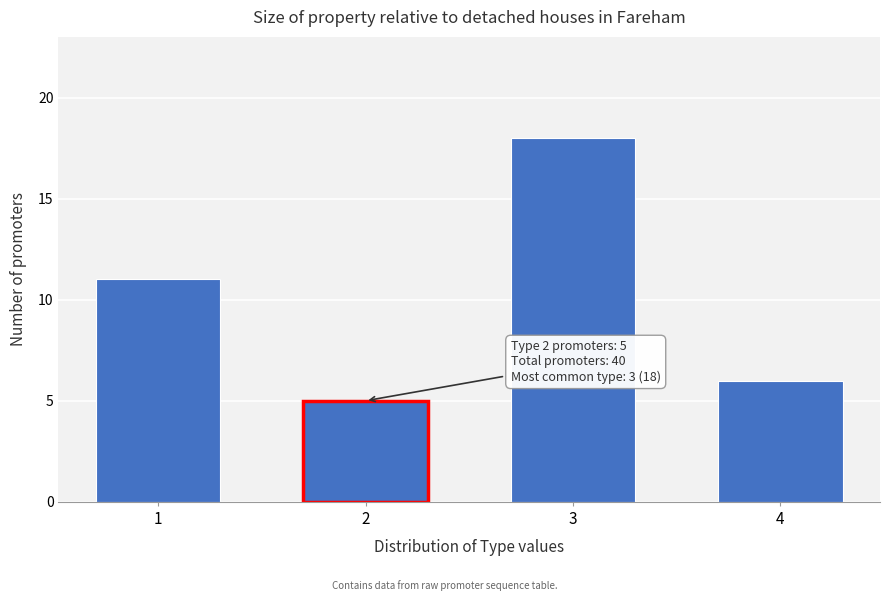

Reading left to right, what are all the values shown in this chart?

11	5	18	6